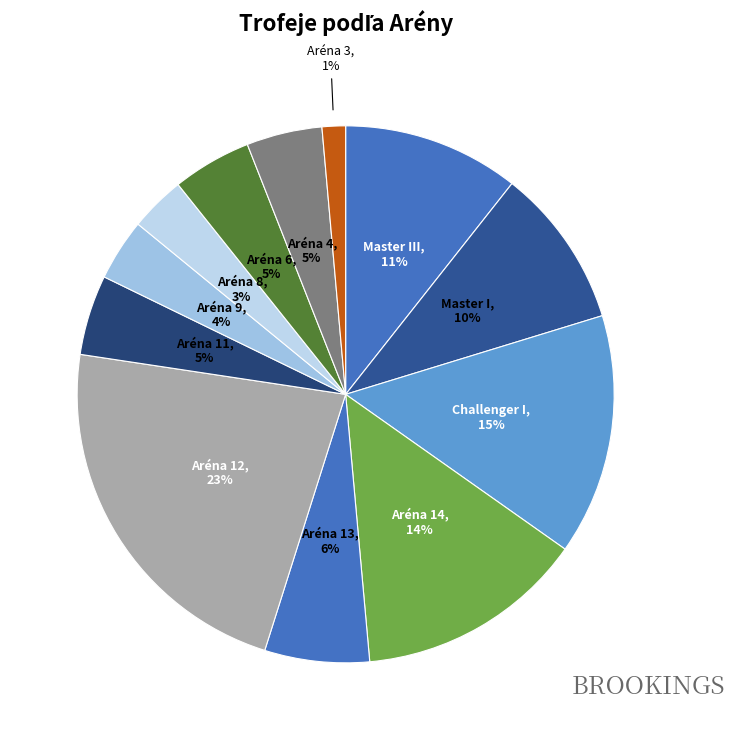

How many segments does this pie chart have?

12